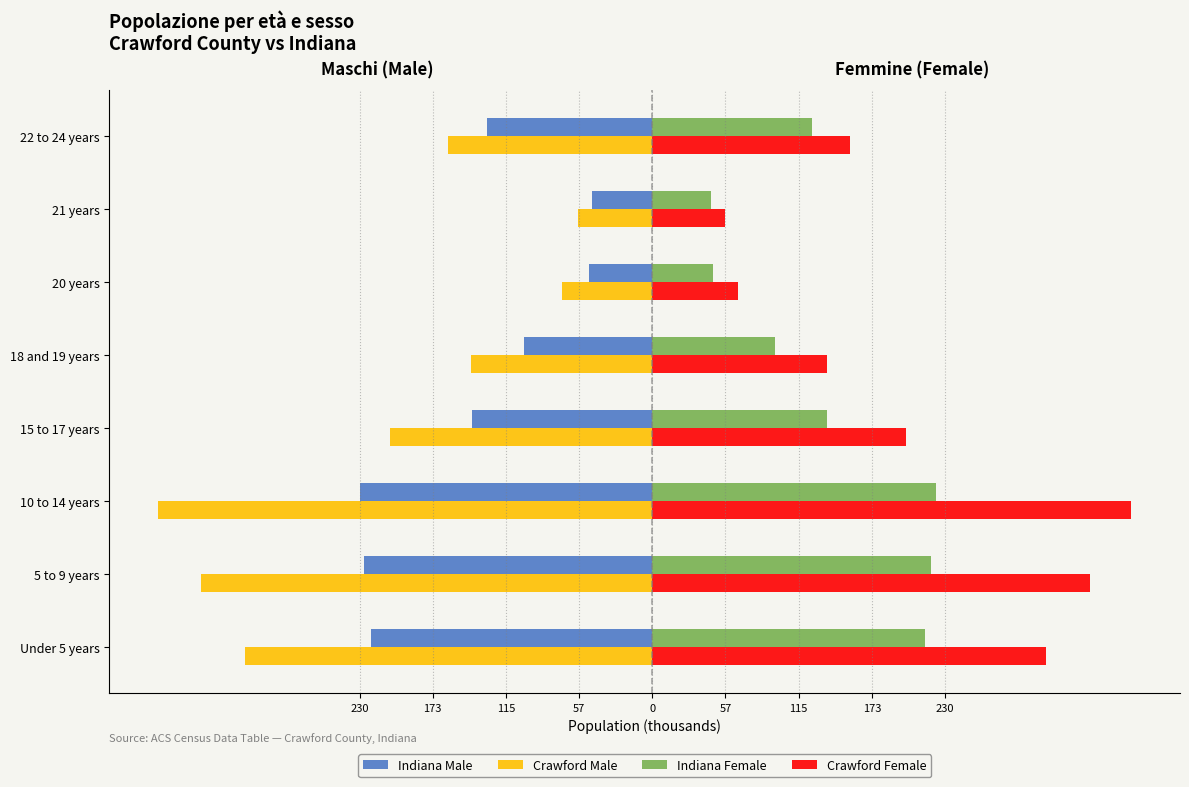

What are all the series names shown in the legend?

Indiana Male, Crawford Male, Indiana Female, Crawford Female